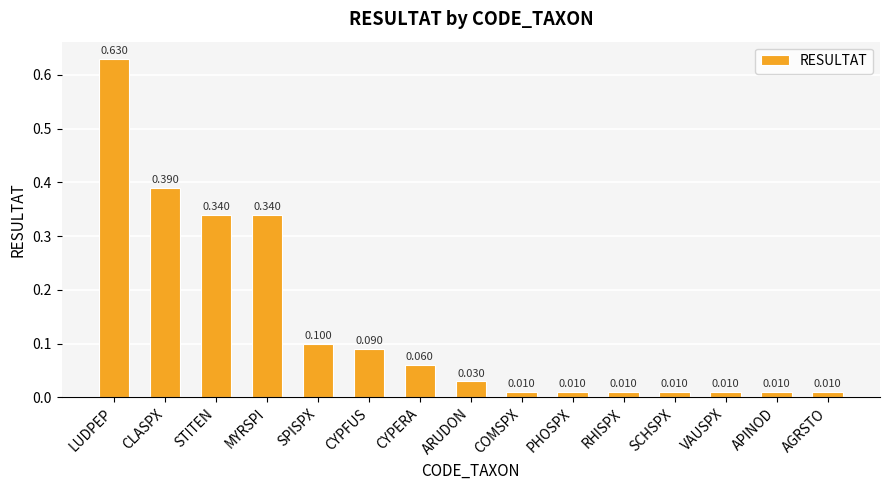

Between CLASPX and STITEN, which is larger?

CLASPX